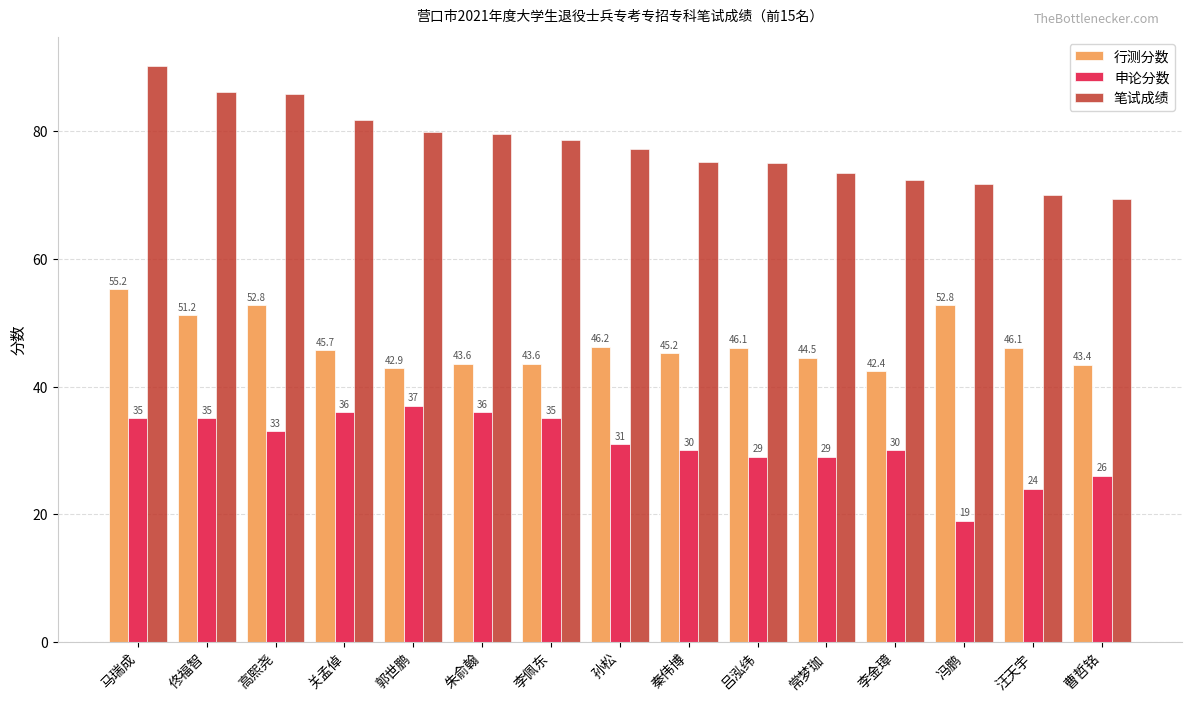

What is the value of the 行测分数 bar at the 6th from the left?

43.6